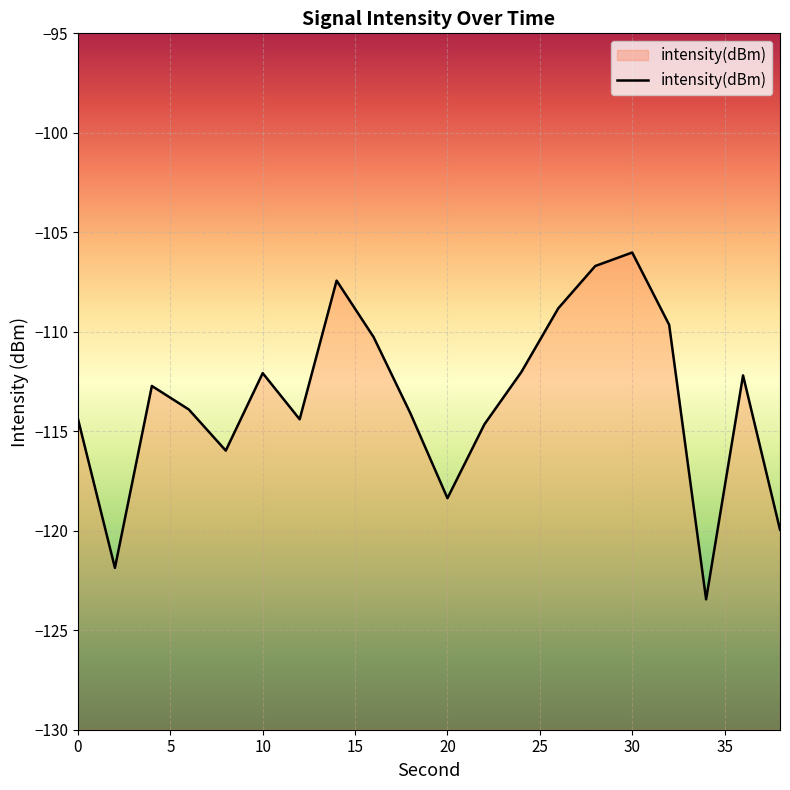

How many distinct data groups are displayed?

1